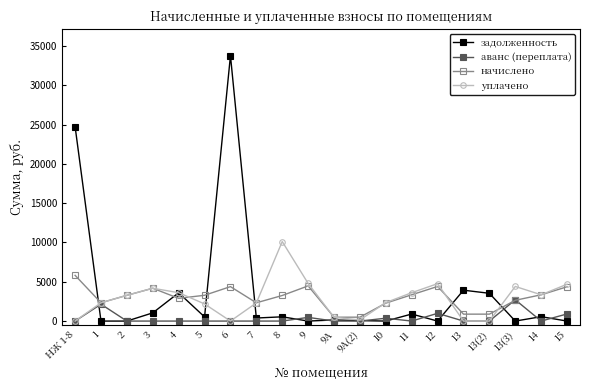

Does the chart display data point markers on the line(s)?

Yes